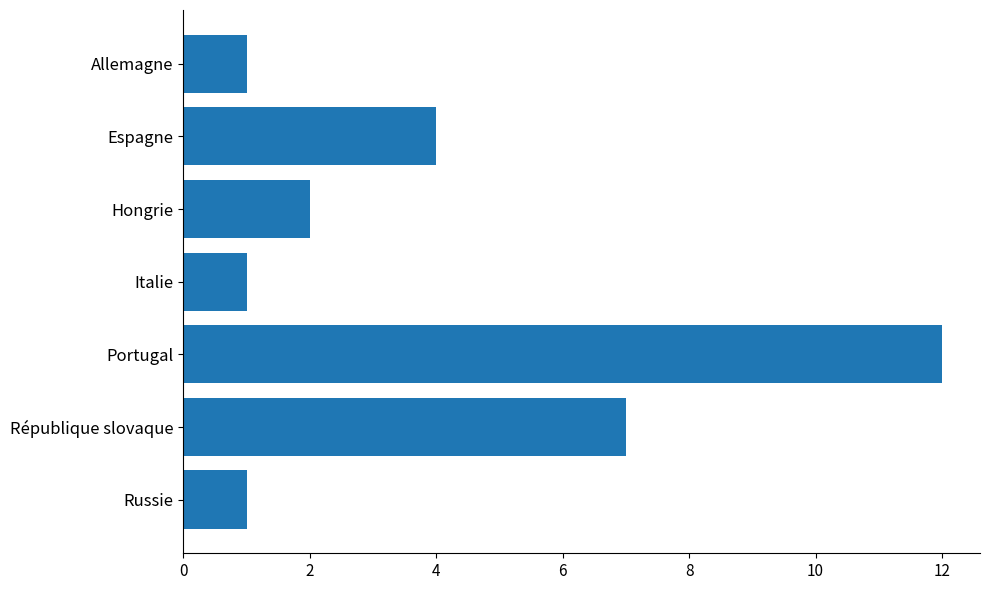

What is the minimum value shown in the chart?

1